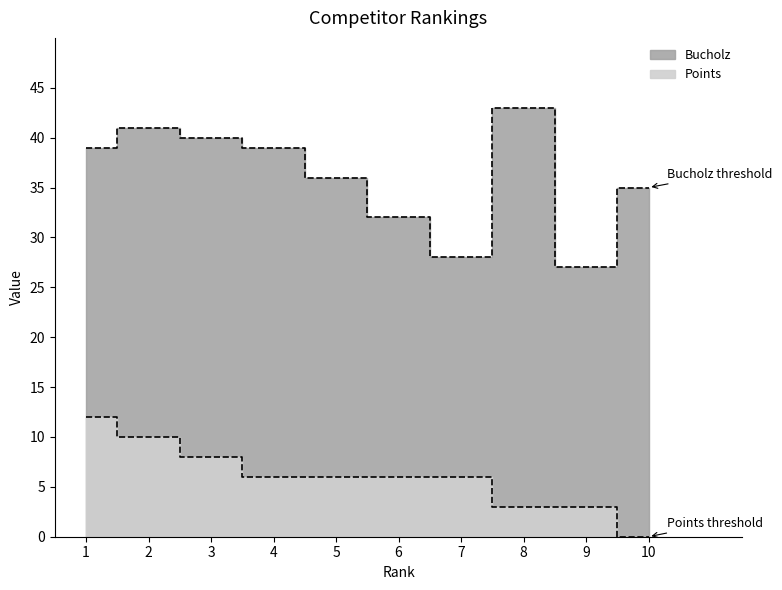

At which category is the sum across all series the highest?

1